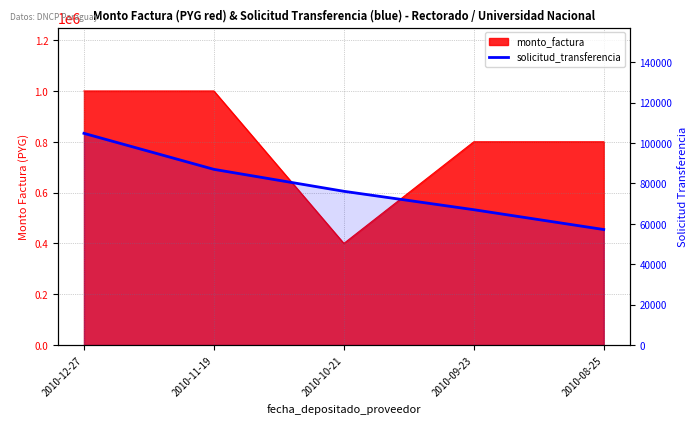

What is the sum of the values at 2010-08-25 and 2010-10-21?

133312